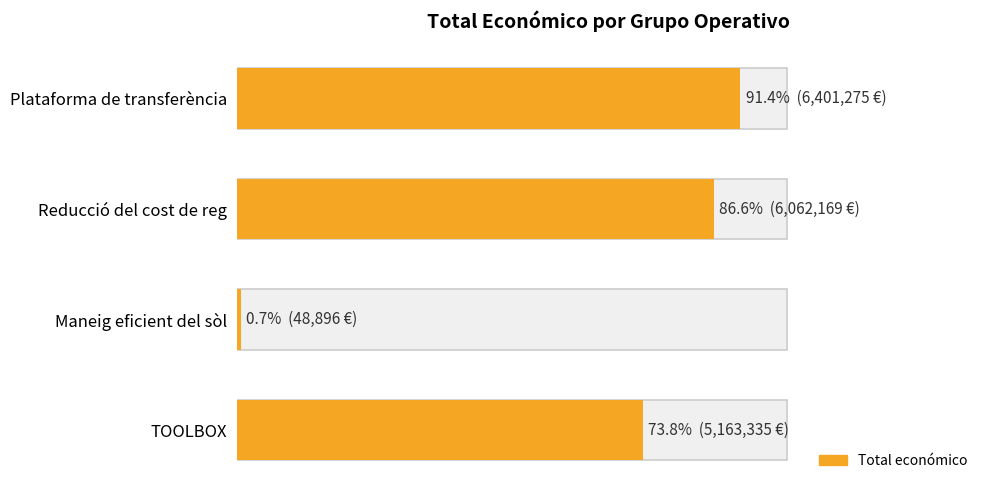

How many bars are there in total?

4